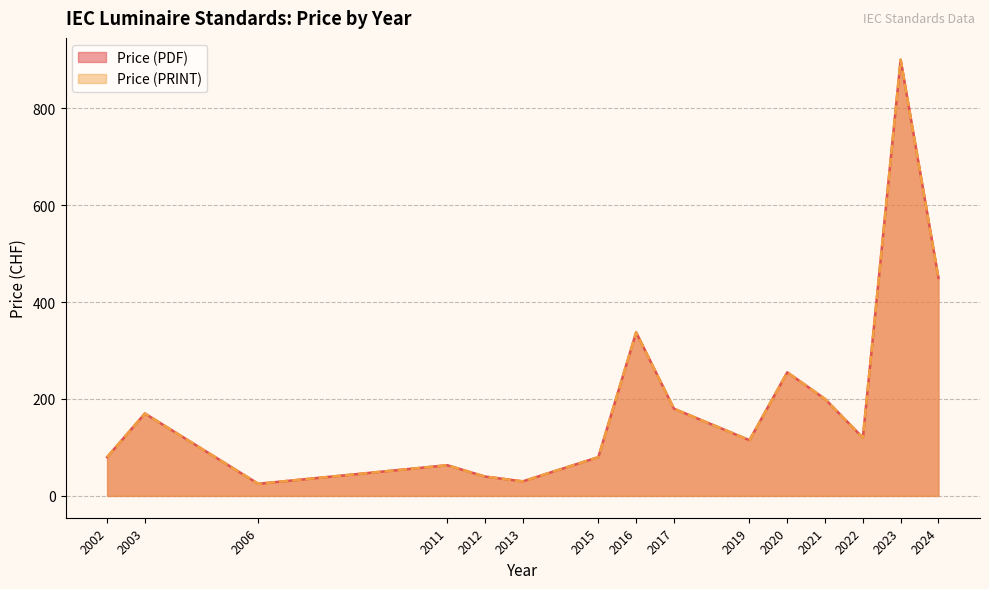

At which label does Price (PRINT) reach its peak?

2023